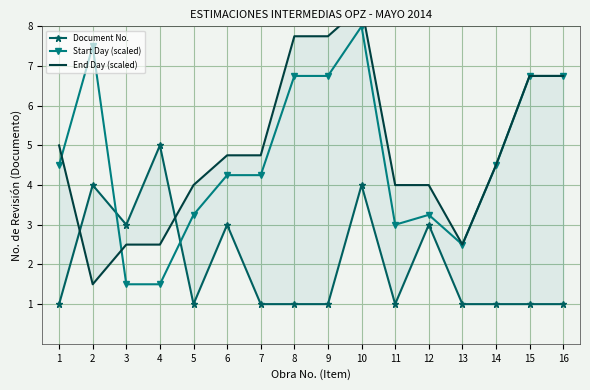

How many data points in Start Day (scaled) are above 4?

10